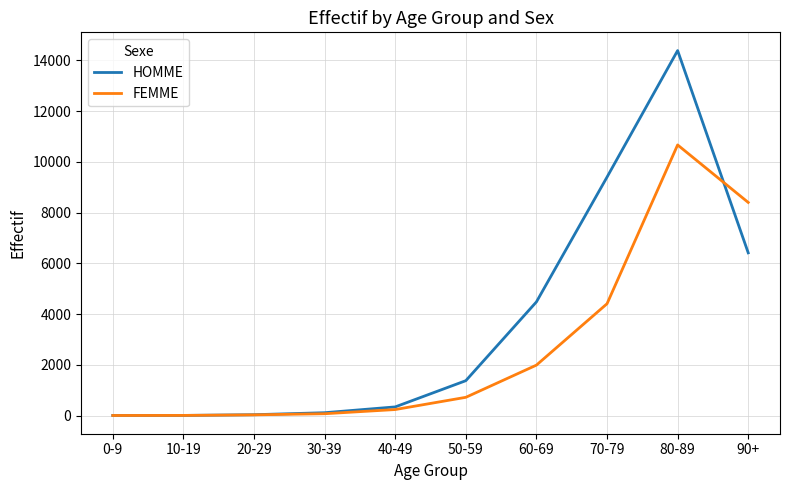

Rank the series by their maximum value, from lowest to highest.

FEMME, HOMME